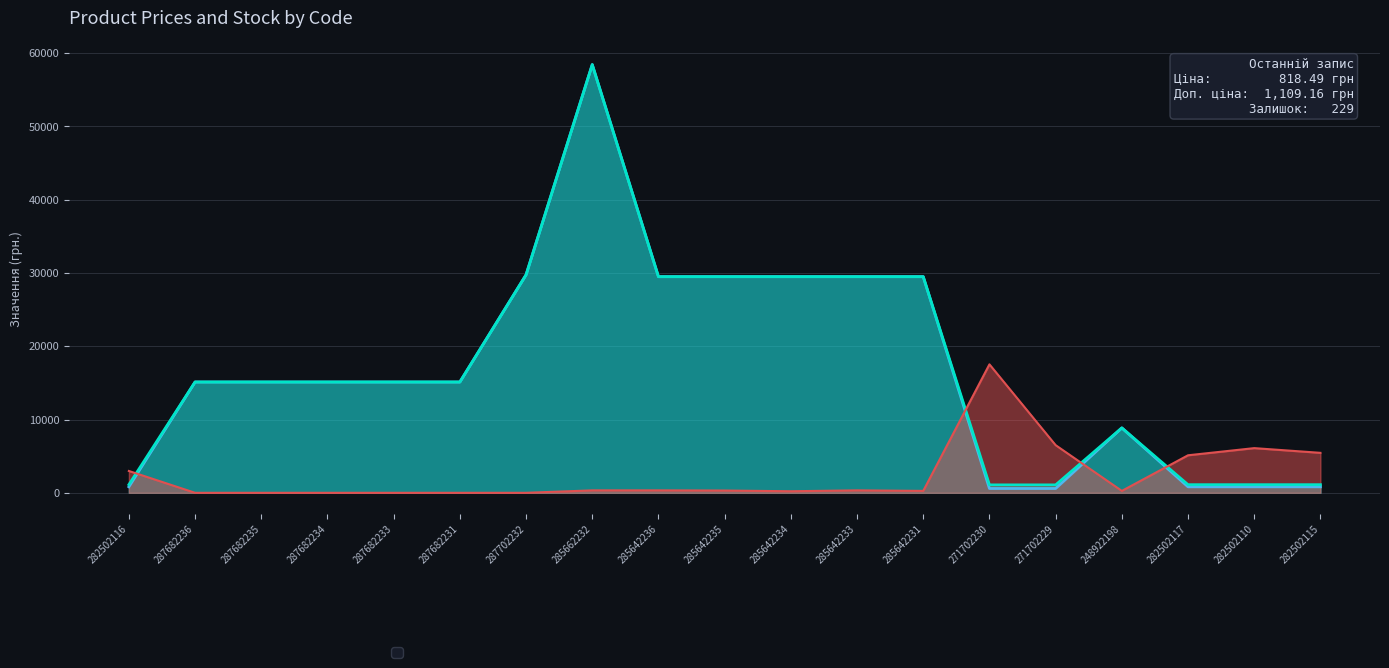

What is the difference between the highest and lowest values at 285642233?

29158.1